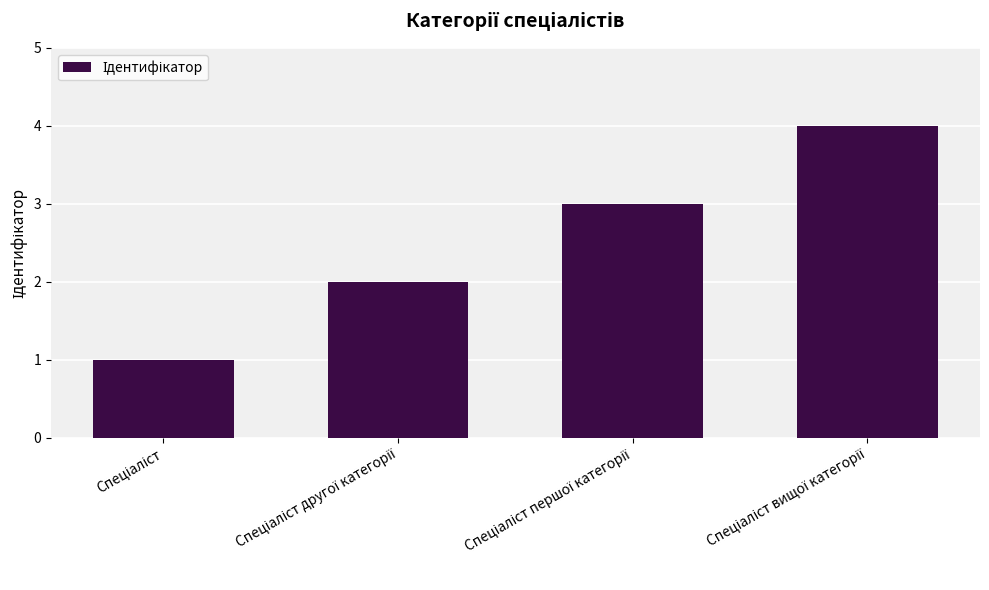

What is the difference between the maximum and minimum values?

3